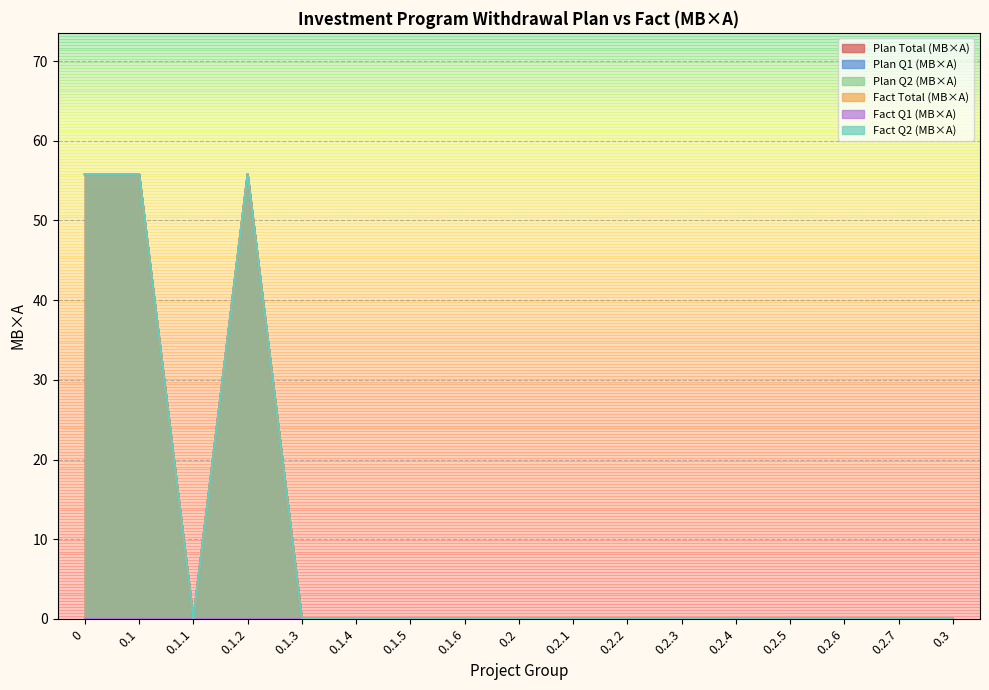

Which has a higher value, 0.2 or 0.1.2?

0.1.2